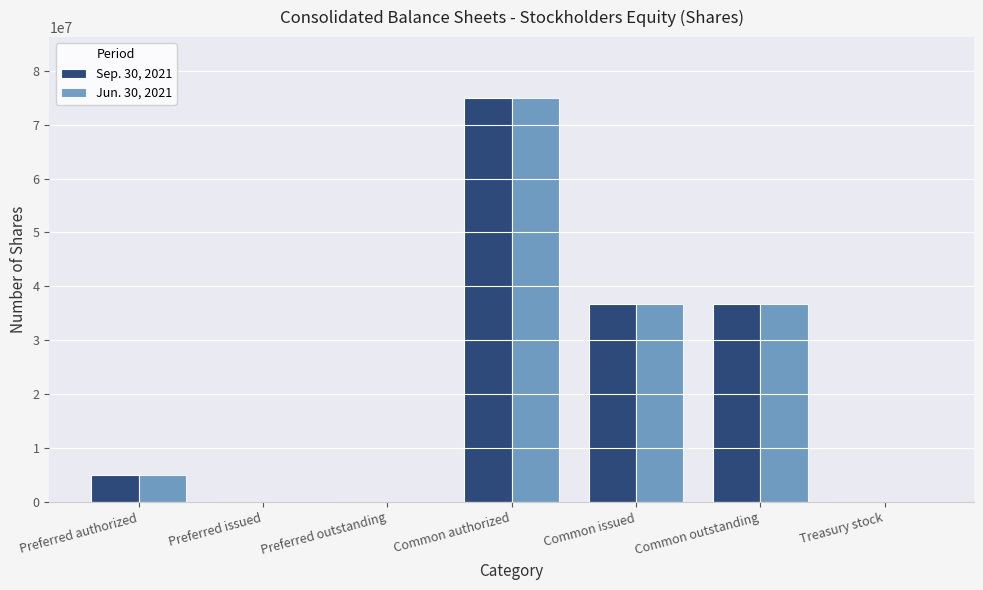

How many categories are shown in the chart?

7